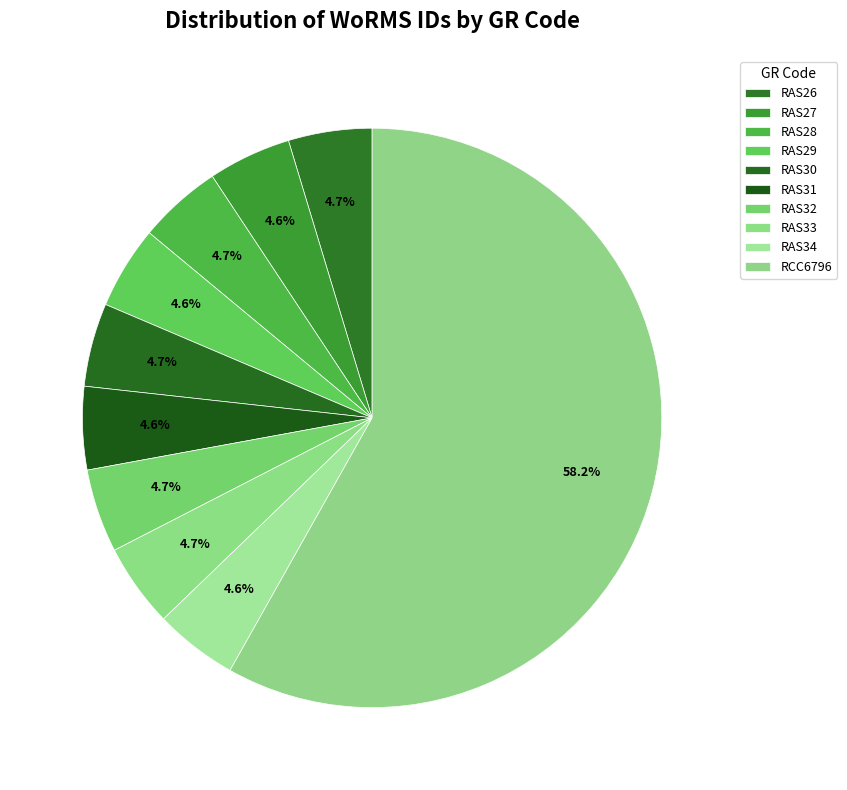

To the nearest percent, what is the average slice percentage?

10%